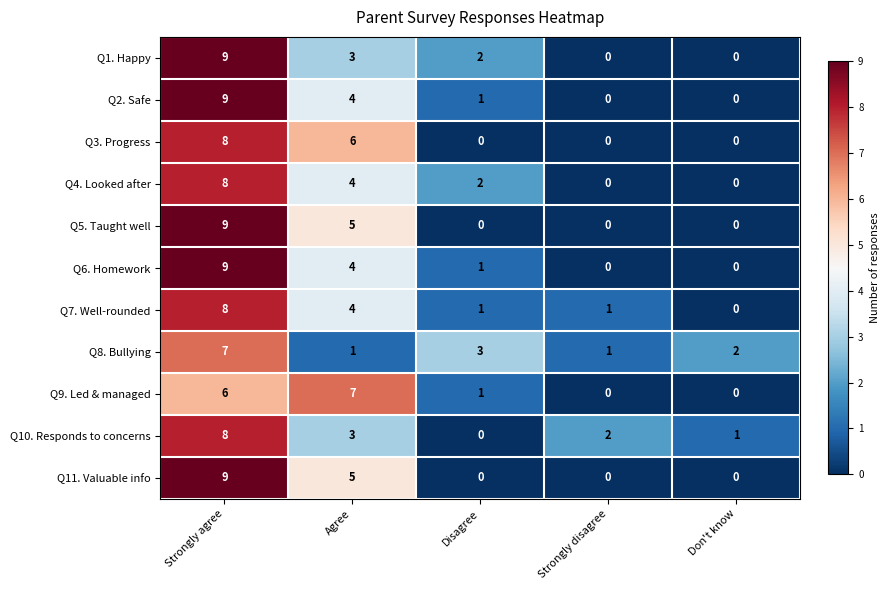

Count the number of categories in the chart.

5